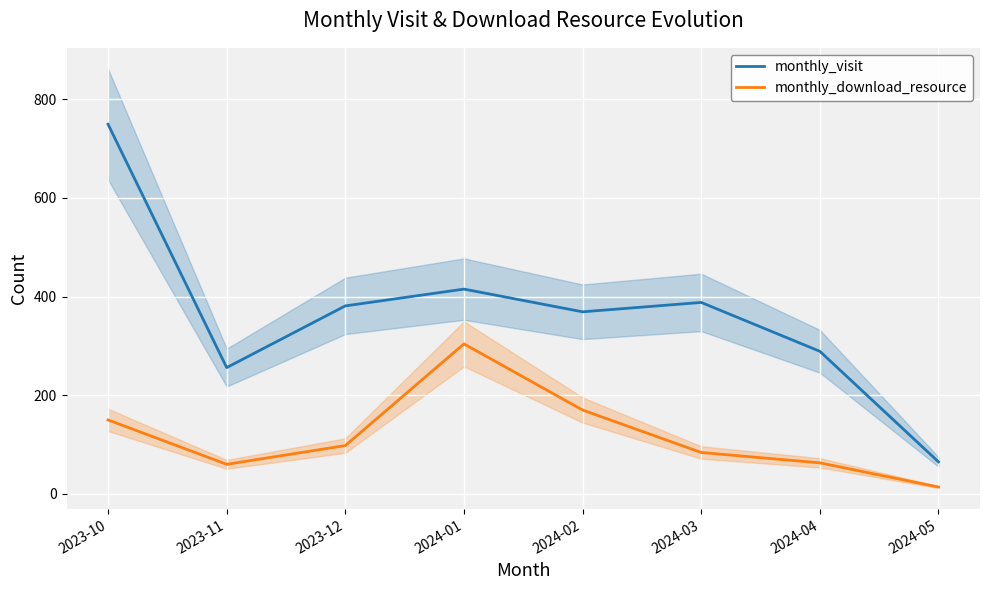

At which category is the sum across all series the highest?

2023-10